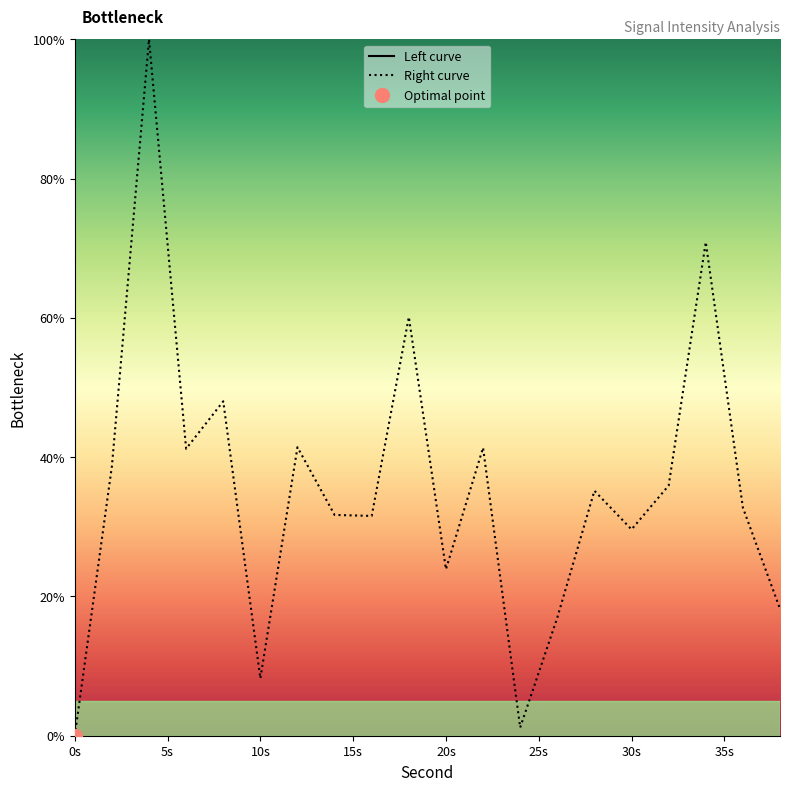

The value of Right curve at 0s is 63.4. True or false?

False